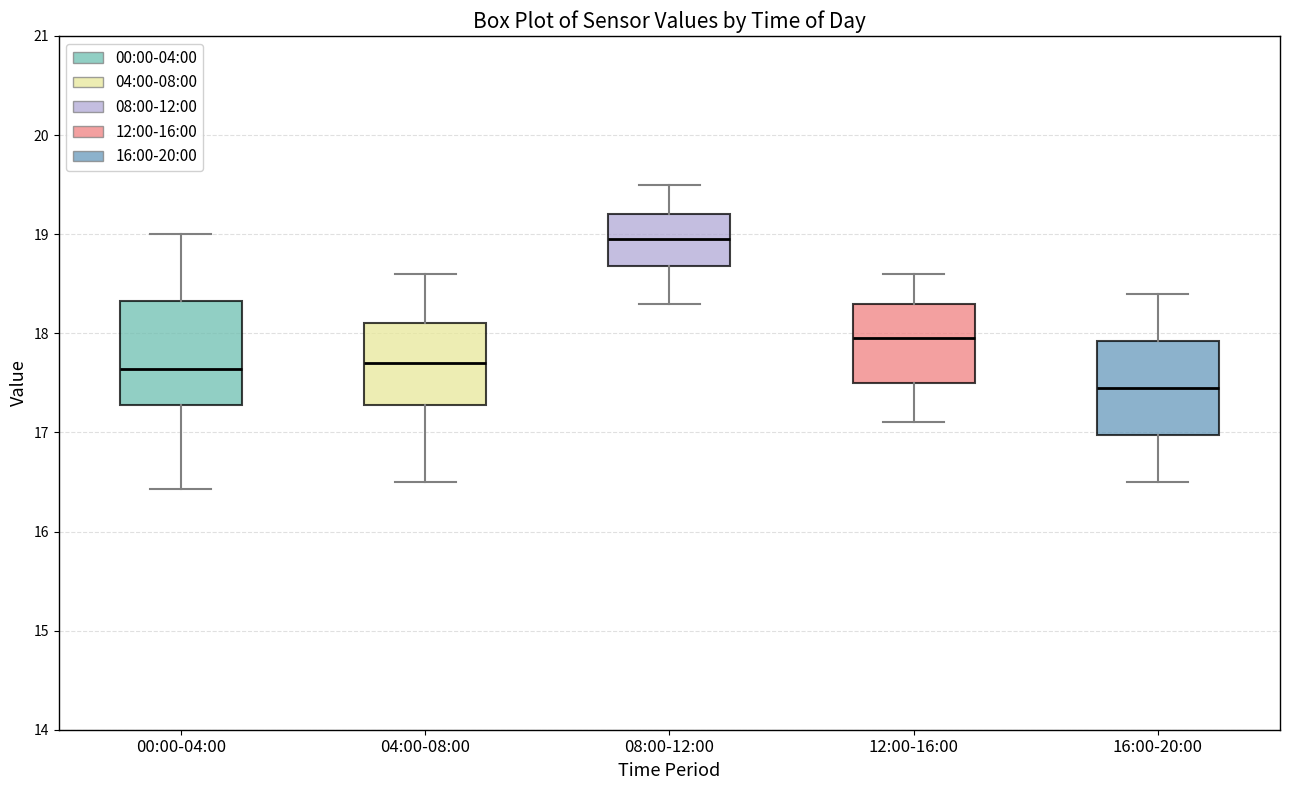

Reading left to right, read every box against the y-axis: the position of its median line, the range the box covers, and the ends of its whiskers. The values are not printed on the chart, so give them approximately, as read against the axis.

00:00-04:00: median 17.6, box 17.3 to 18.3, whiskers 16.4 to 19.0
04:00-08:00: median 17.7, box 17.3 to 18.1, whiskers 16.5 to 18.6
08:00-12:00: median 19.0, box 18.7 to 19.2, whiskers 18.3 to 19.5
12:00-16:00: median 18.0, box 17.5 to 18.3, whiskers 17.1 to 18.6
16:00-20:00: median 17.5, box 17.0 to 17.9, whiskers 16.5 to 18.4